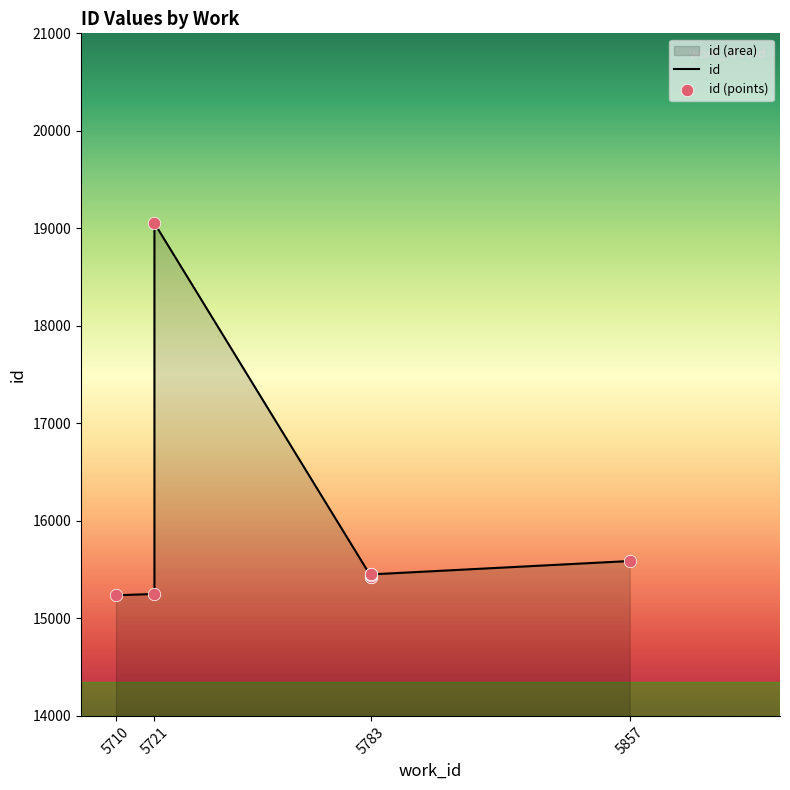

What is the change in value from 5710 to 5721?

+3815